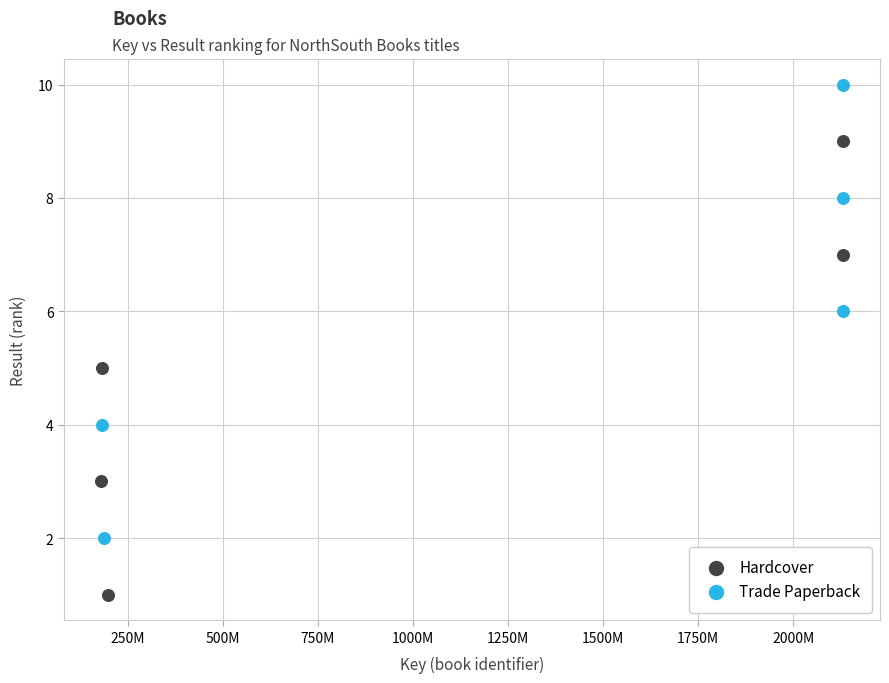

Which series contains the lowest Y value?

Hardcover